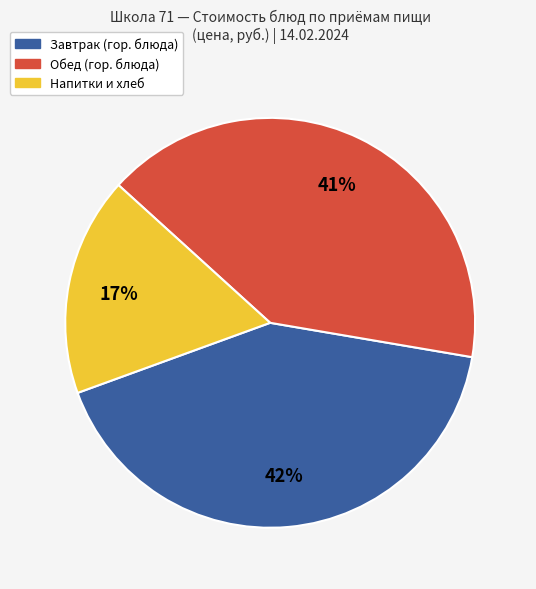

To the nearest percent, what is the average slice percentage?

33%